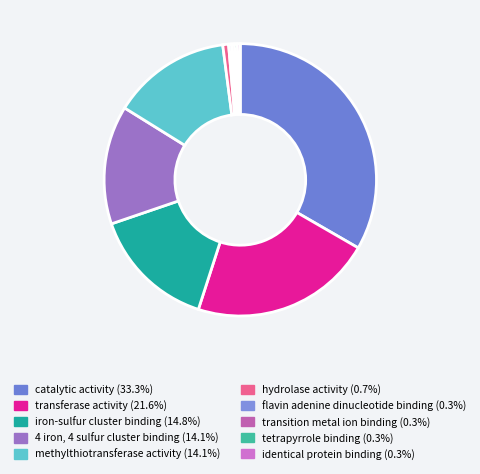

Does methylthiotransferase activity represent more than half of the total?

No